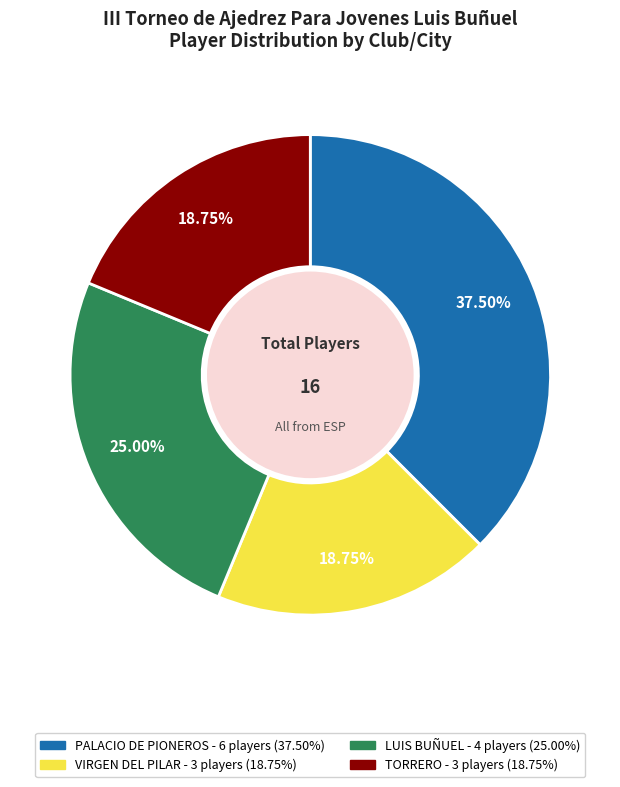

Which category has the biggest portion of the pie?

PALACIO DE PIONEROS